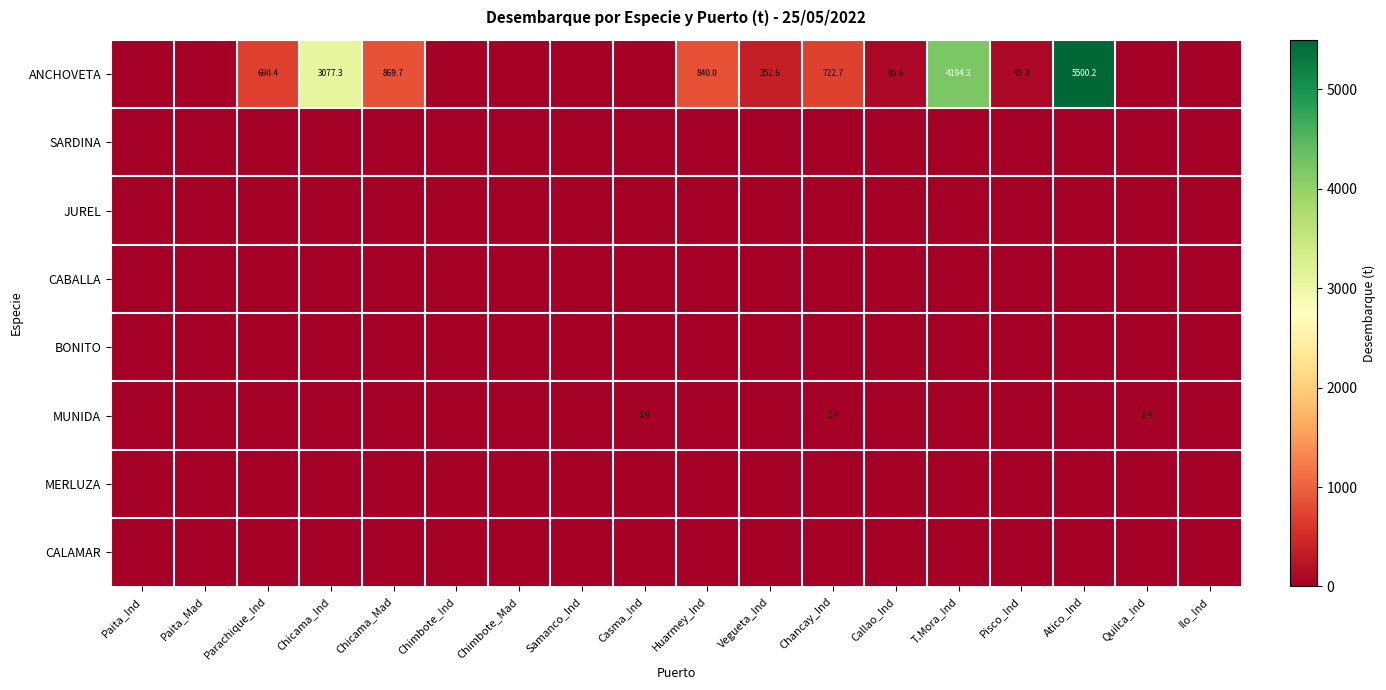

The ANCHOVETA series shows 3077.3 at Chicama_Ind. True or false?

True